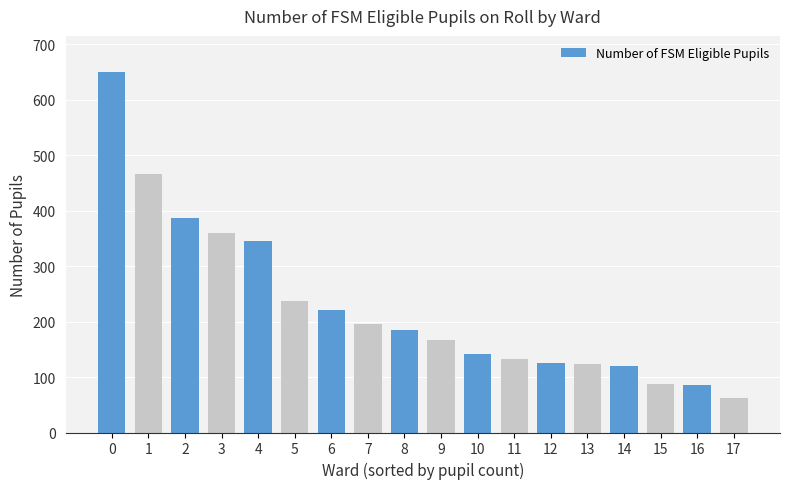

What is the difference between the maximum and minimum values?

587